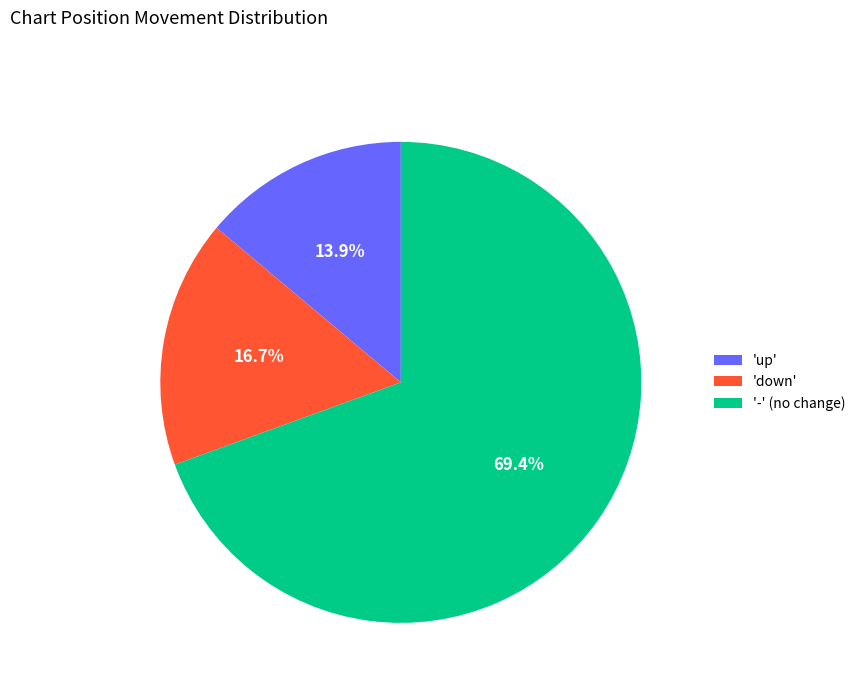

How many segments does this pie chart have?

3